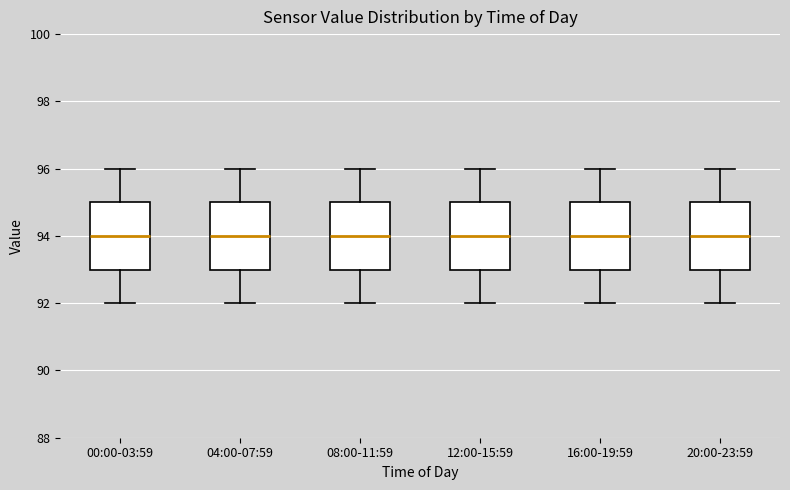

Reading left to right, transcribe this box plot: for each box, give where its median line is, the range the box spans, and where its two whiskers end, as read against the y-axis. The values are not printed on the chart, so give them approximately, as read against the axis.

00:00-03:59: median 94, box 93 to 95, whiskers 92 to 96
04:00-07:59: median 94, box 93 to 95, whiskers 92 to 96
08:00-11:59: median 94, box 93 to 95, whiskers 92 to 96
12:00-15:59: median 94, box 93 to 95, whiskers 92 to 96
16:00-19:59: median 94, box 93 to 95, whiskers 92 to 96
20:00-23:59: median 94, box 93 to 95, whiskers 92 to 96